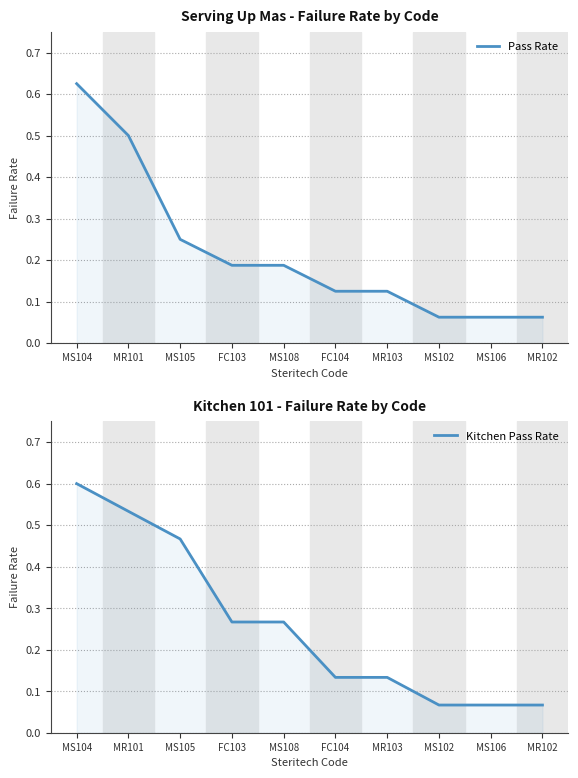

Which has a higher value, MS105 or MS108?

MS105